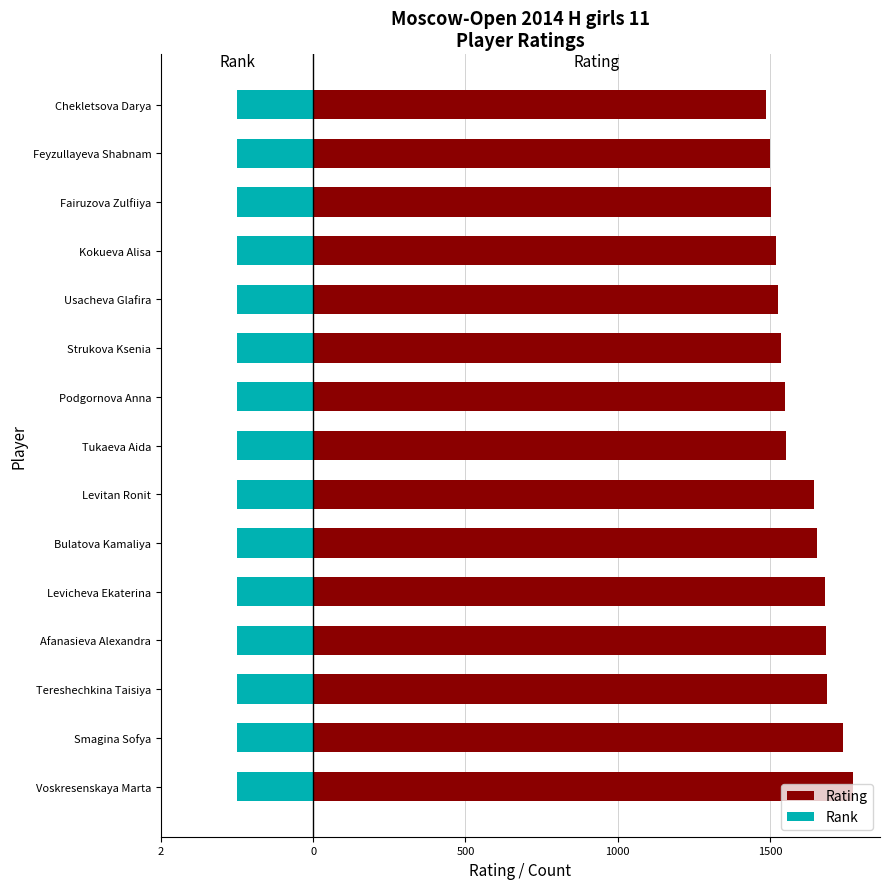

What position from the left is 500?

3